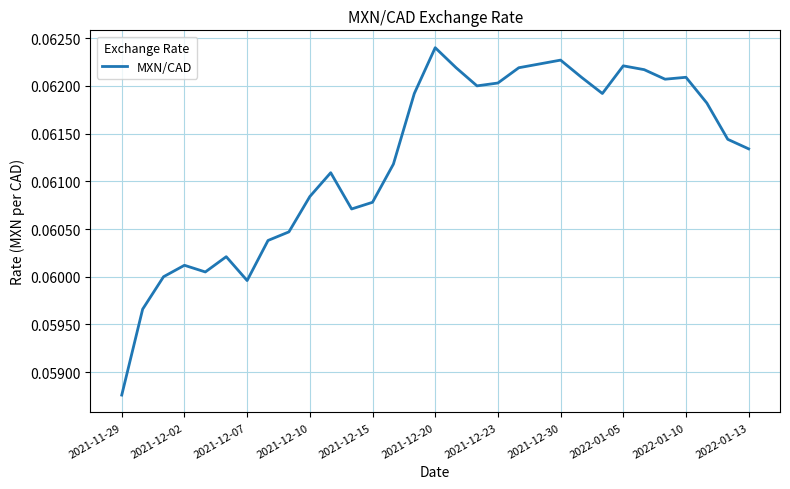

How many values are between 0 and 1?

31